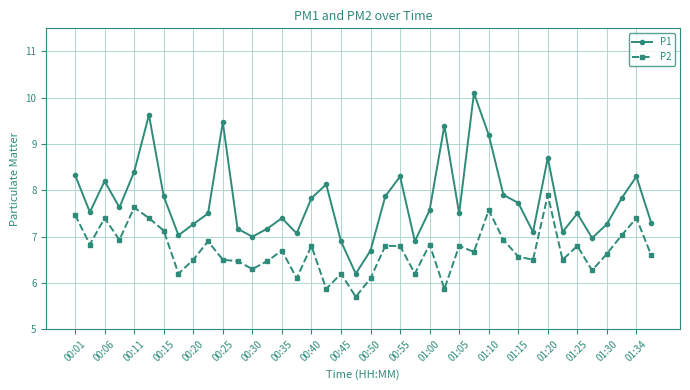

Rank the series by their average value, from lowest to highest.

P2, P1